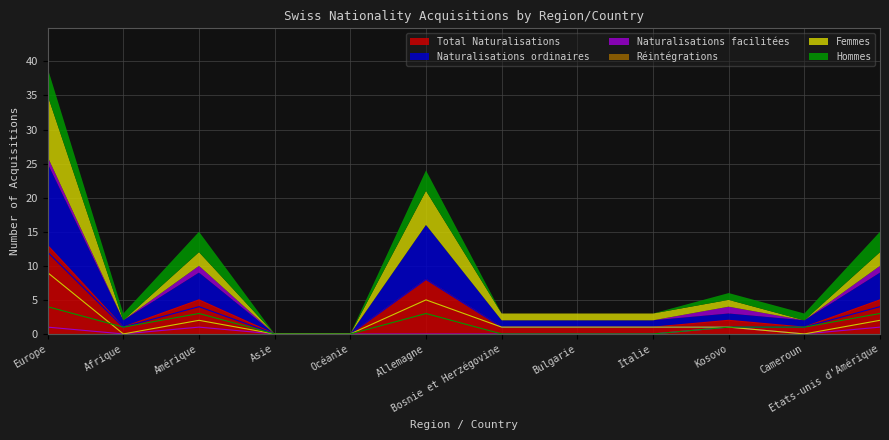

Read the Total Naturalisations value at Etats-unis d'Amérique.

5